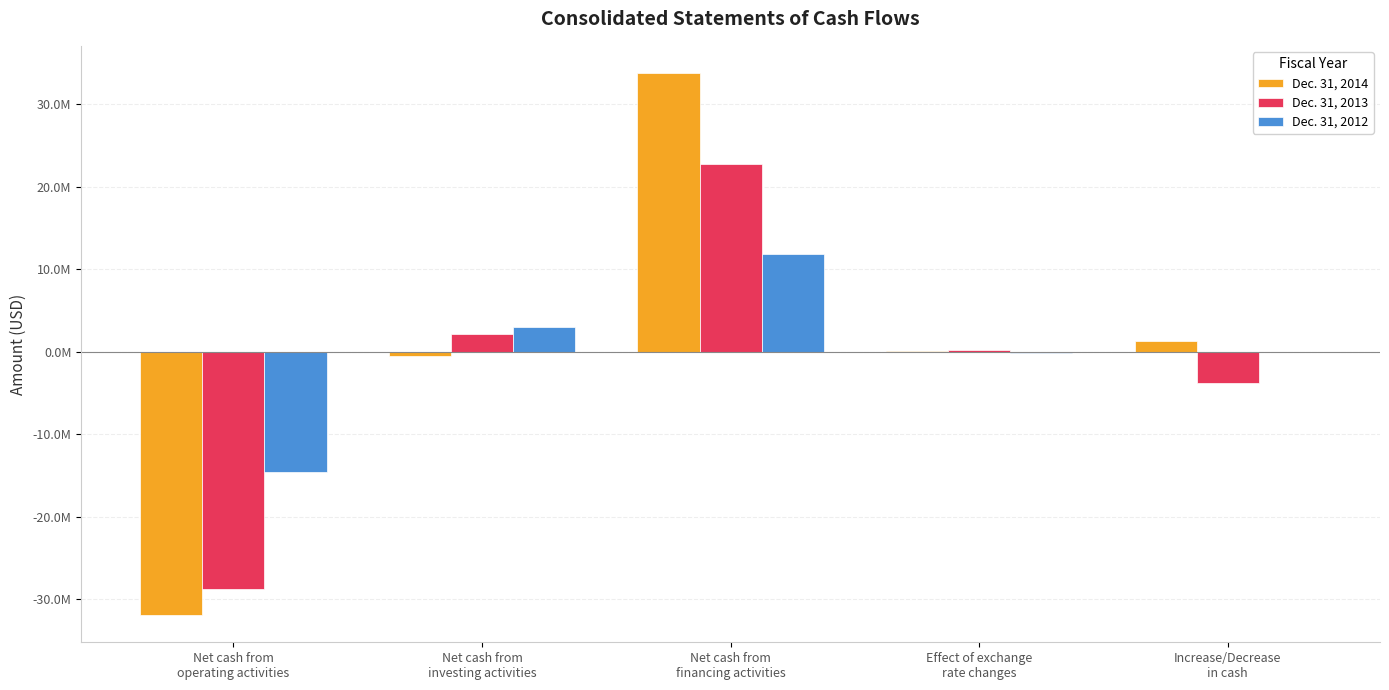

Which has a higher value, Net cash from
financing activities or Net cash from
investing activities?

Net cash from
financing activities